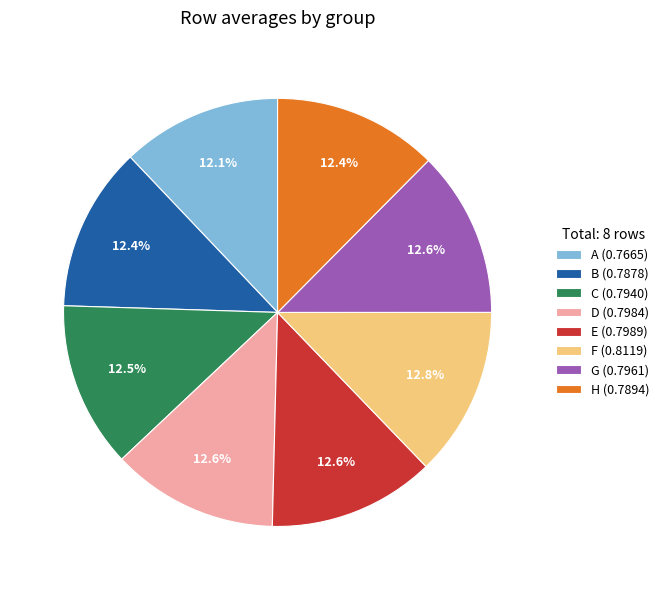

Is C the majority of the pie?

No